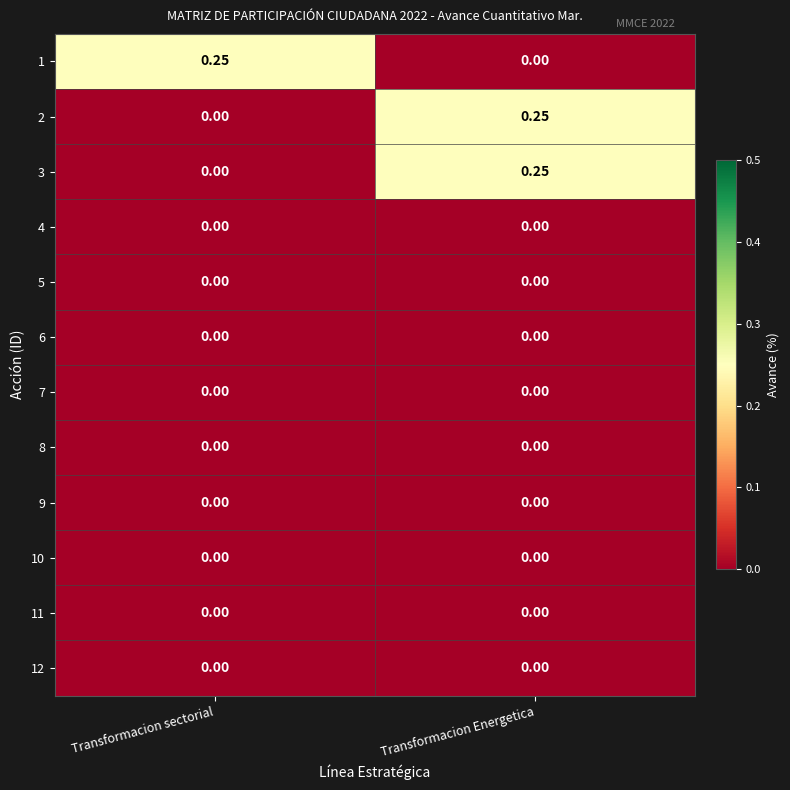

Which category has the highest value in the 2 series?

Transformacion Energetica